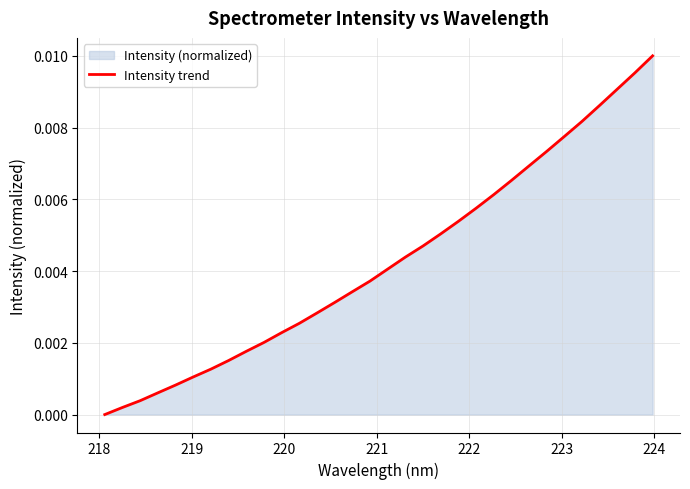

How many values exceed 0?

31